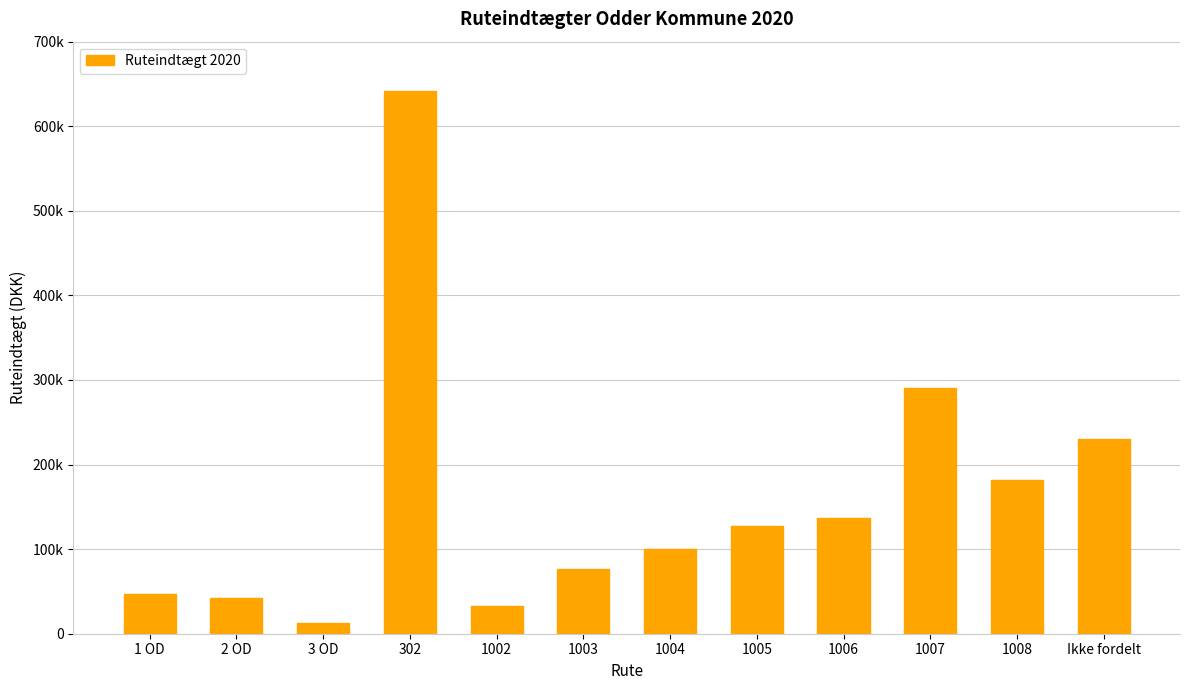

What is the smallest value displayed?

13061.0